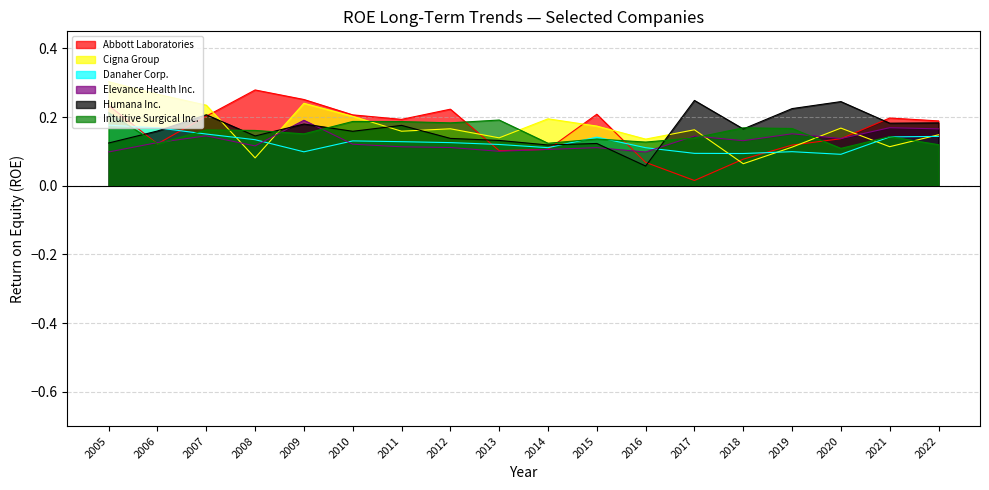

What is the average value of the Cigna Group series?

0.2